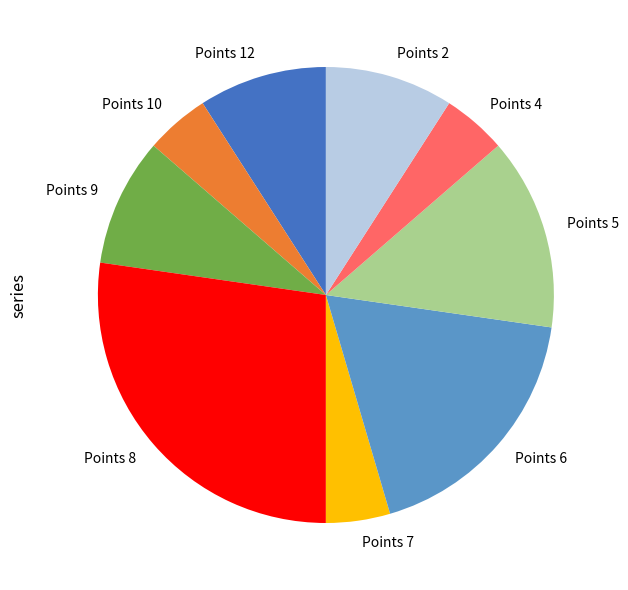

Which category has the biggest portion of the pie?

Points 8